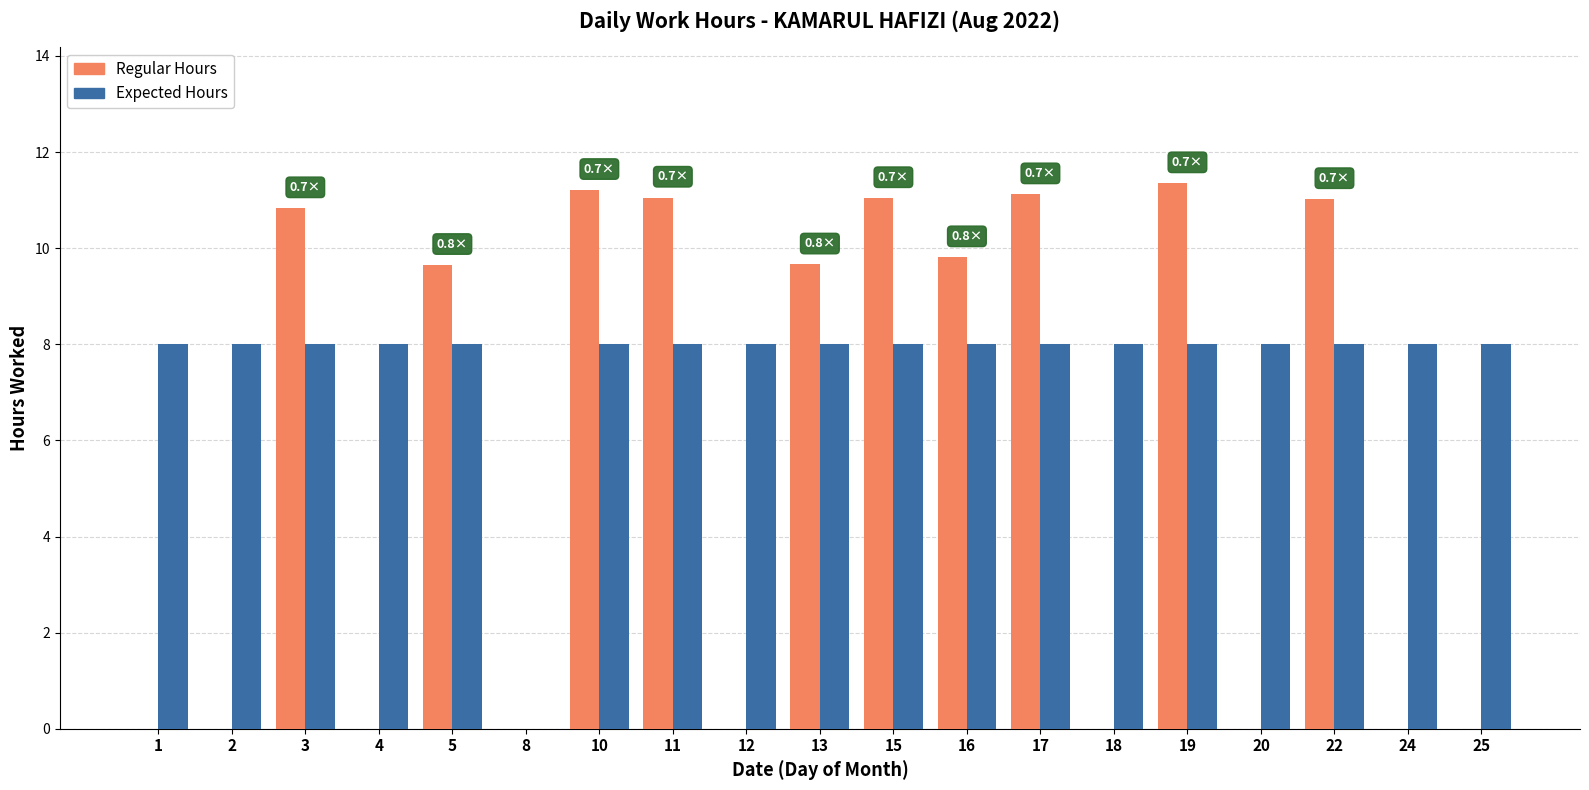

Is it true that Expected Hours equals 10.9 at 1?

False